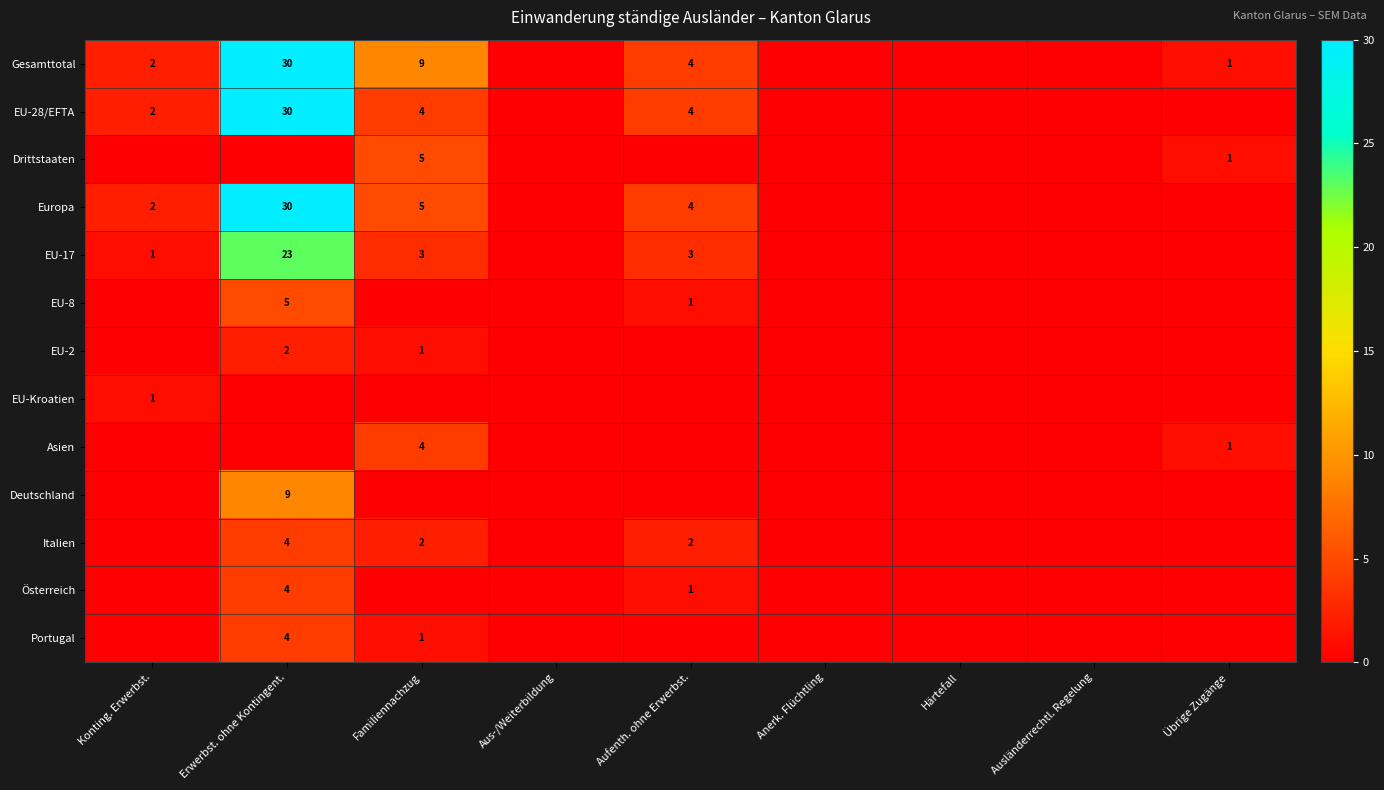

Is it true that Gesamttotal equals 15 at Erwerbst. ohne Kontingent.?

False